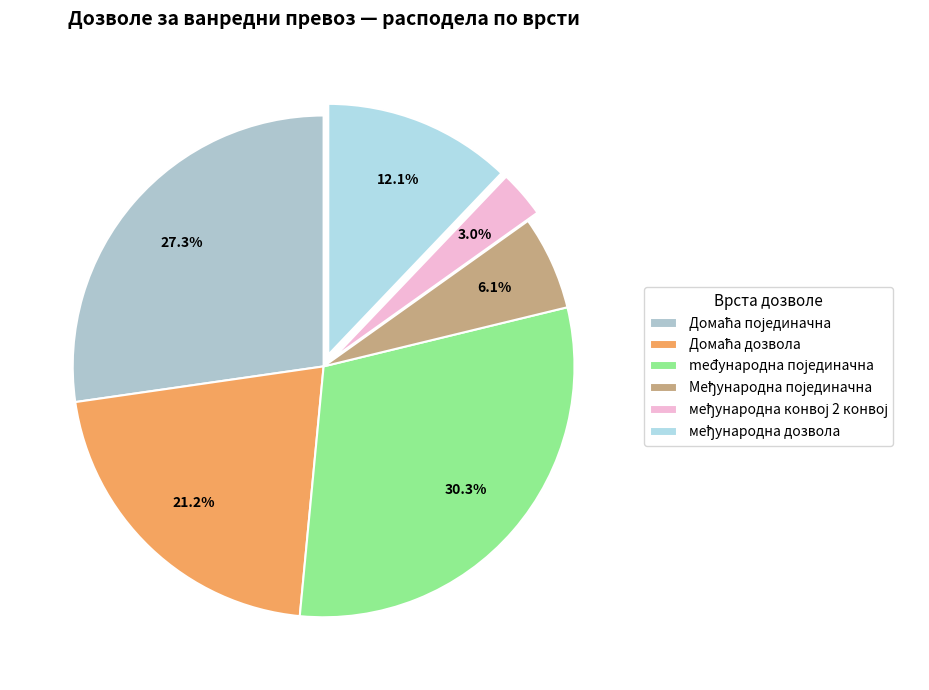

How many segments does this pie chart have?

6